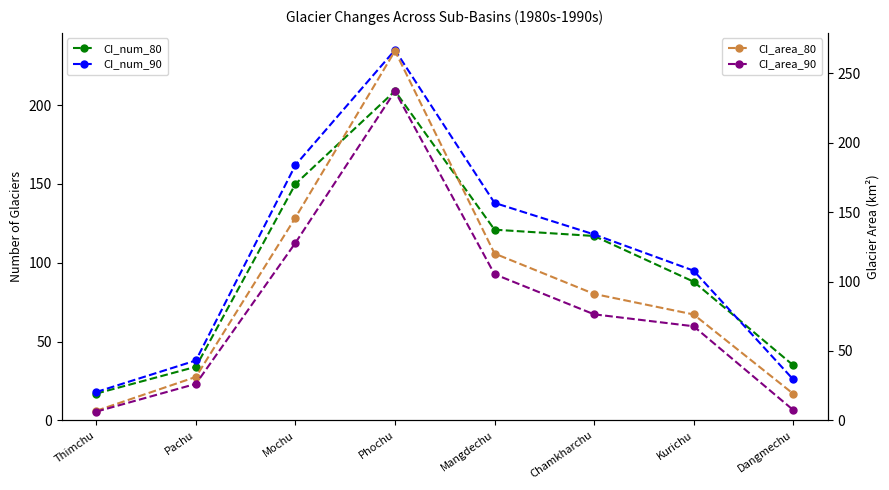

Rank the series at Mochu from highest to lowest value.

CI_num_90, CI_num_80, CI_area_80, CI_area_90